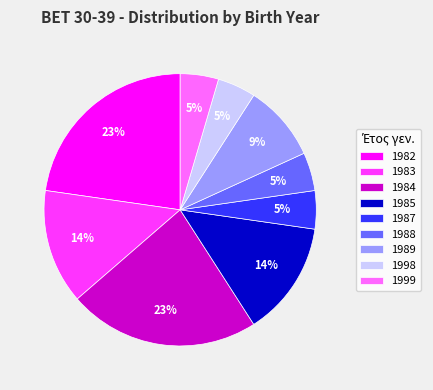

True or false: 1987 accounts for 18% of the total.

False